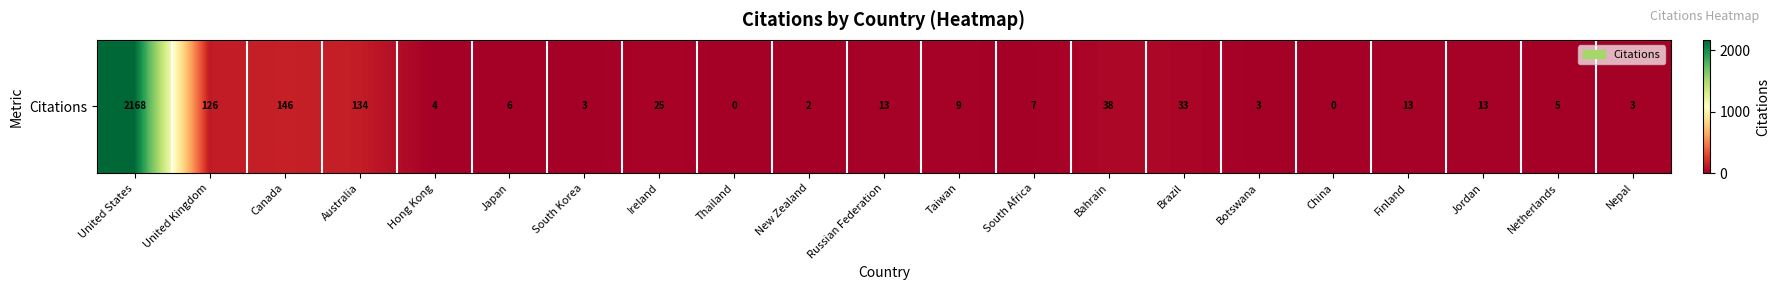

Where is the data nearest to the value 1084?

Canada